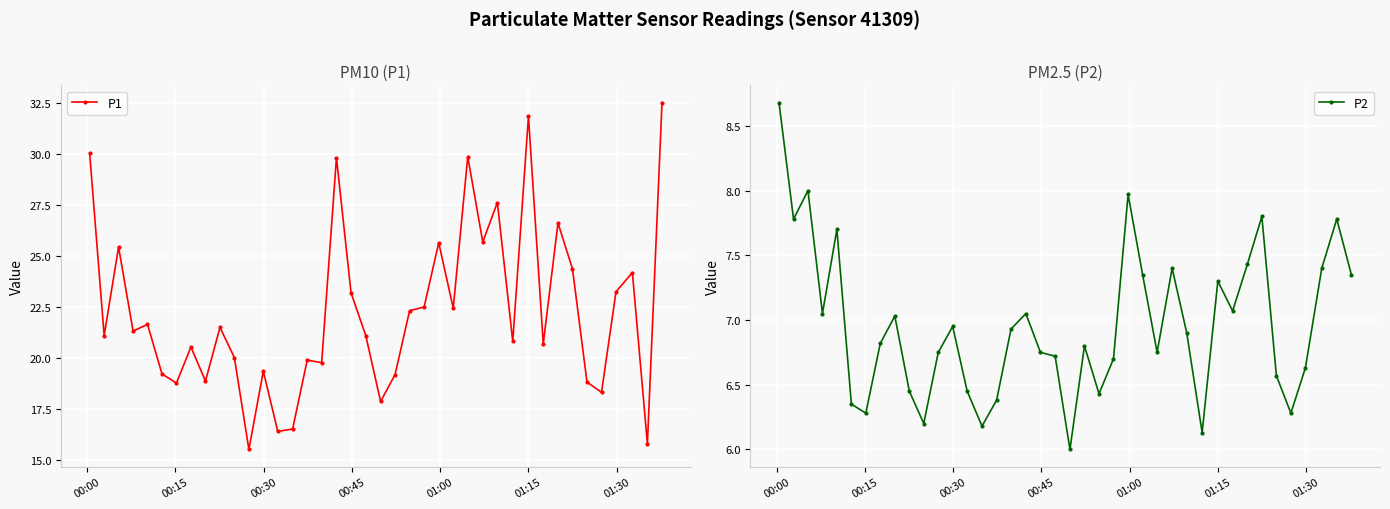

What is the lowest value of the P1 series?

15.5